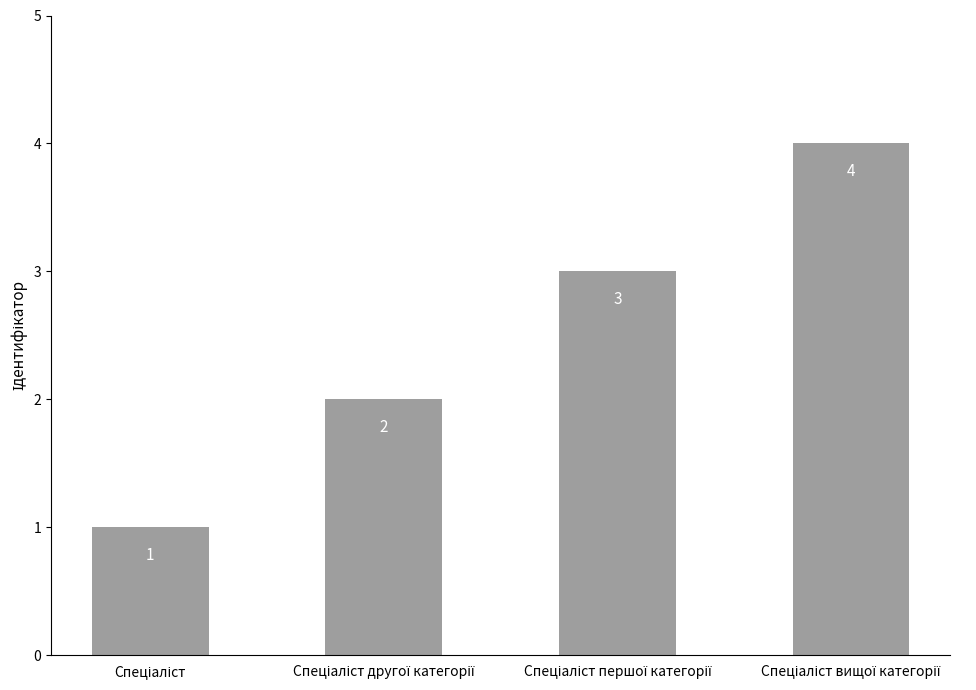

What is the sum of all values?

10